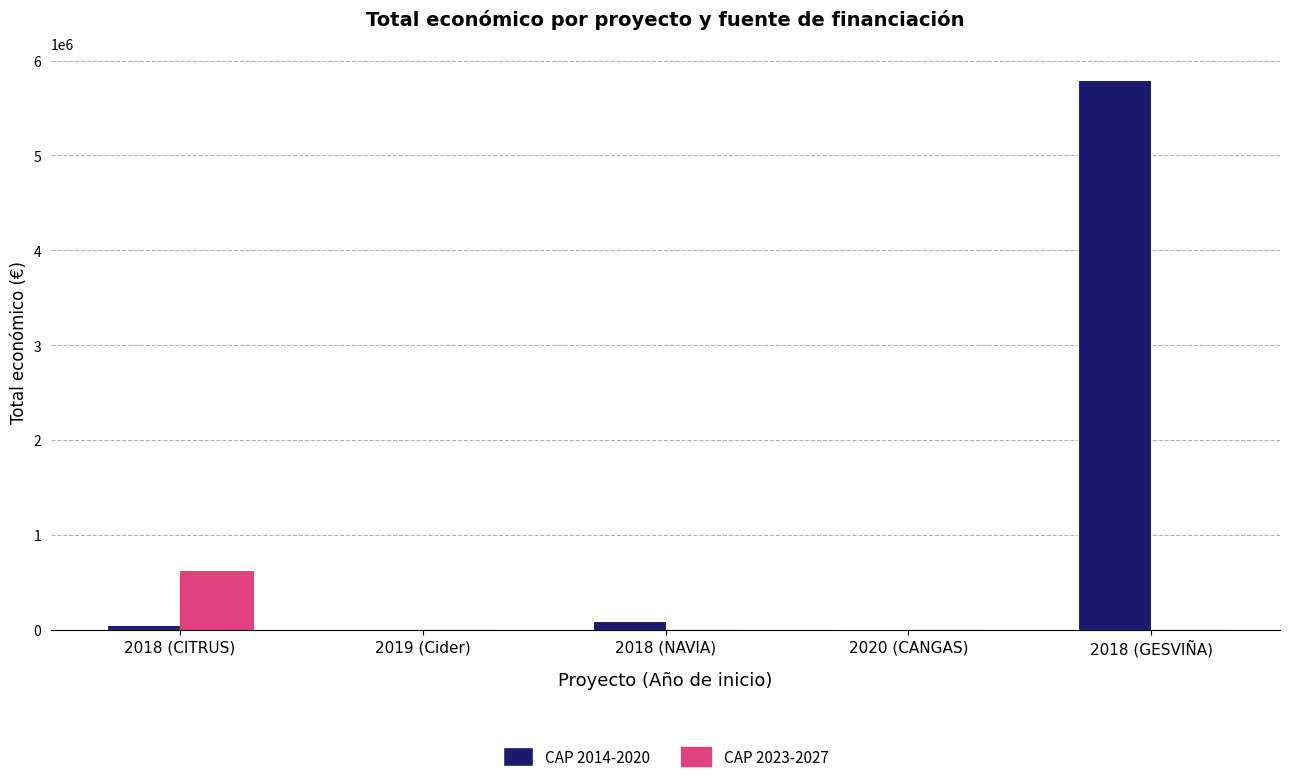

The value of CAP 2023-2027 at 2018 (GESVIÑA) is -218412. True or false?

False